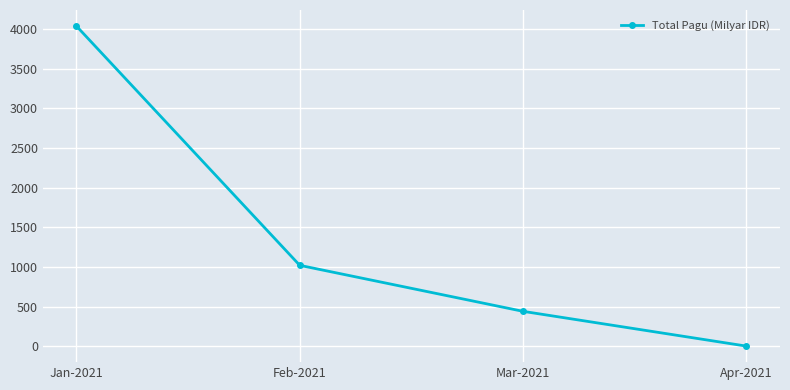

Where is the data nearest to the value 2019?

Feb-2021